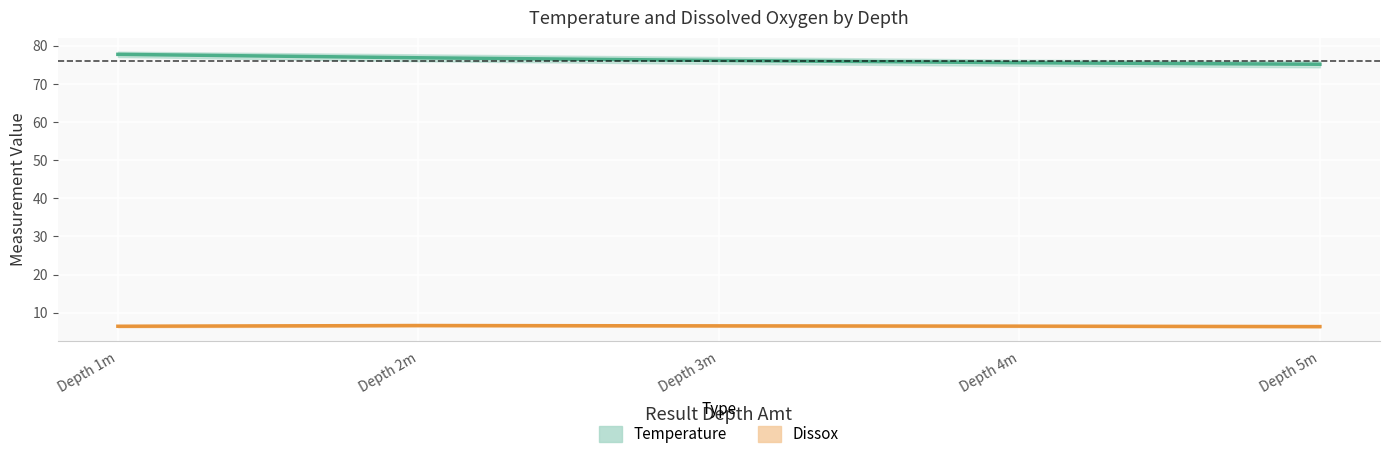

True or false: Dissox and Temperature intersect in this chart.

False